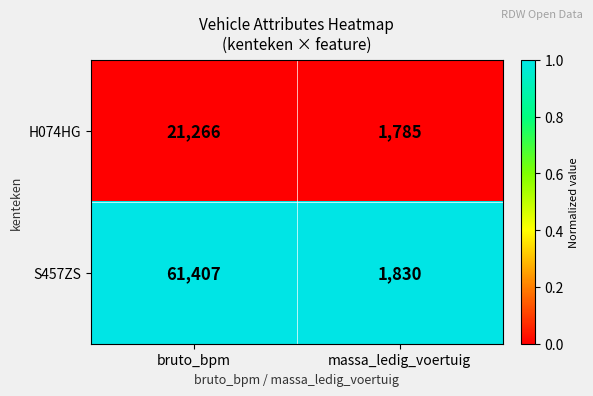

Which series has the largest total across all categories?

S457ZS